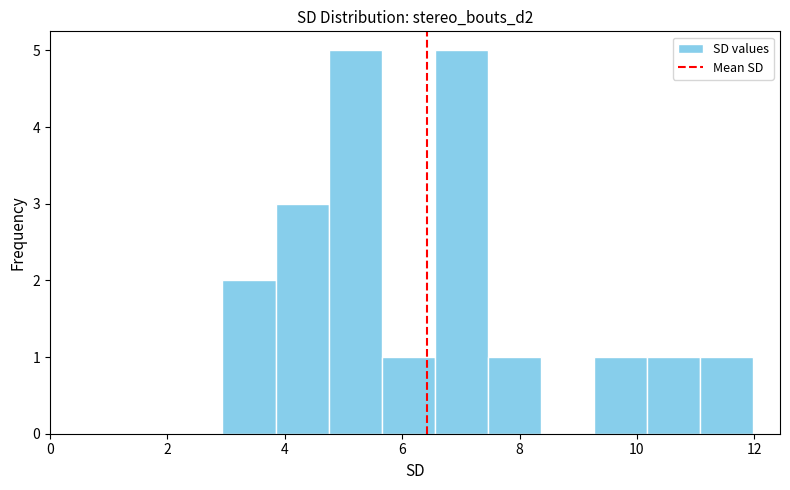

Reading left to right, list every bar in this chart as the range it spans on the x-axis followed by its height. Neither the bar edges nor the heights are printed on the chart, so give them approximately, as read against the axes.

3.0 to 3.8: 2
3.8 to 4.8: 3
4.8 to 5.6: 5
5.6 to 6.6: 1
6.6 to 7.4: 5
7.4 to 8.4: 1
8.4 to 9.2: 0
9.2 to 10.2: 1
10.2 to 11.0: 1
11.0 to 12.0: 1